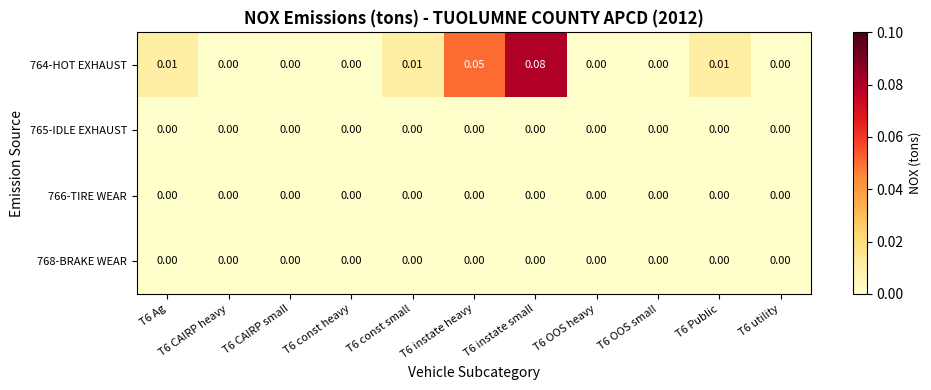

How many distinct data groups are displayed?

4